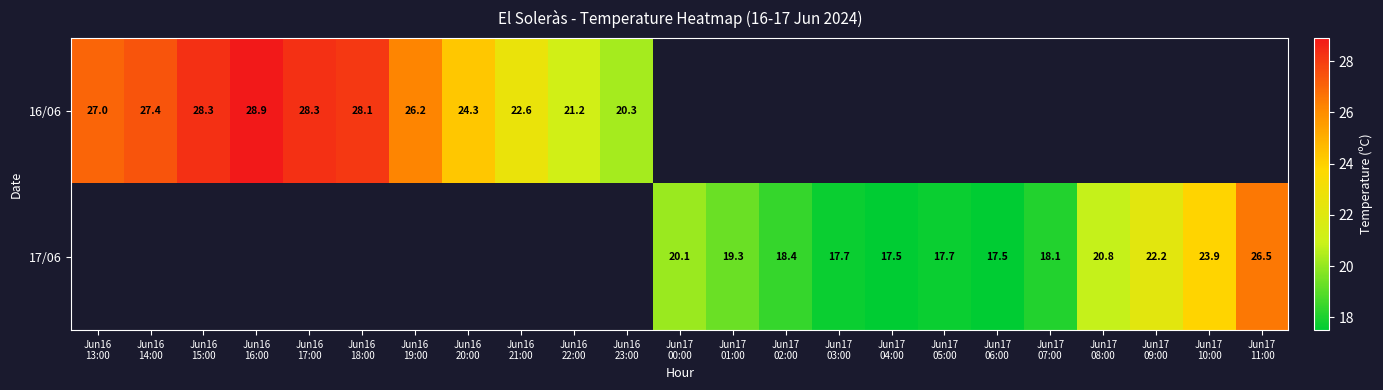

Is the value of 16/06 at Jun17 01:00 greater than the value of 17/06 at Jun16 22:00?

No